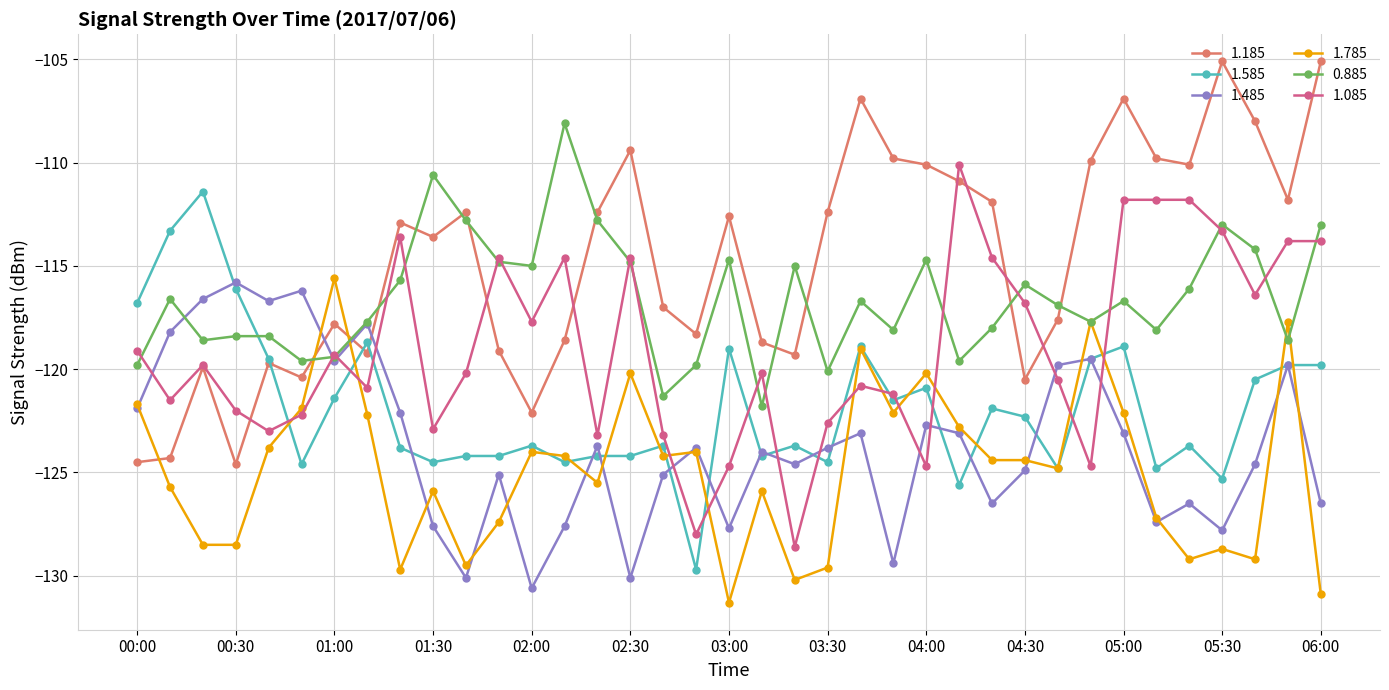

True or false: 1.085 has more than 2 interior local peaks.

True